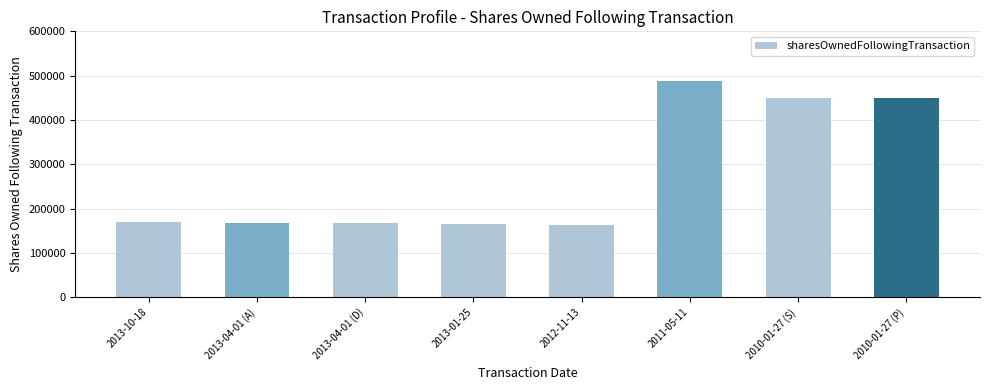

Approximately how many times larger is the value at 2013-10-18 compared to 2013-04-01 (A)?

1.0